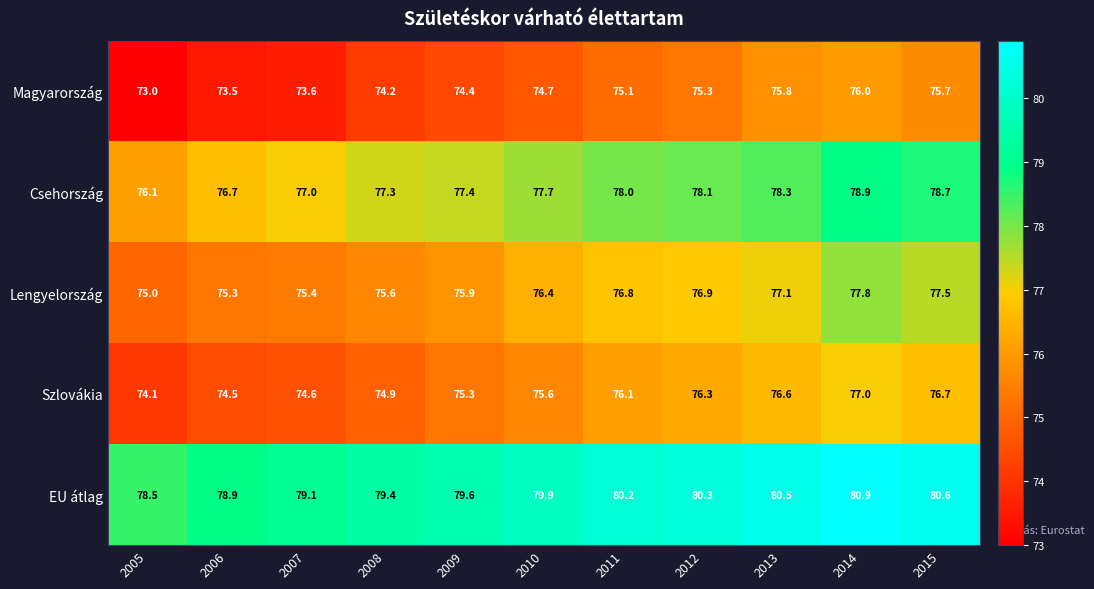

What is the difference between the maximum and second lowest values in the Lengyelország series?

2.5